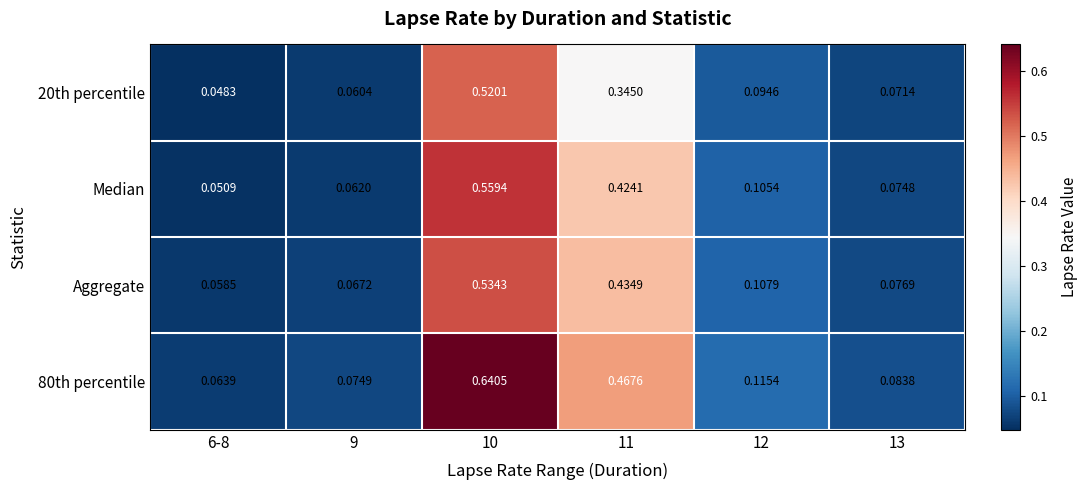

Reading left to right, what are all the values shown in this chart?

20th percentile: 6-8=0.0	9=0.1	10=0.5	11=0.3	12=0.1	13=0.1
Median: 6-8=0.1	9=0.1	10=0.6	11=0.4	12=0.1	13=0.1
Aggregate: 6-8=0.1	9=0.1	10=0.5	11=0.4	12=0.1	13=0.1
80th percentile: 6-8=0.1	9=0.1	10=0.6	11=0.5	12=0.1	13=0.1